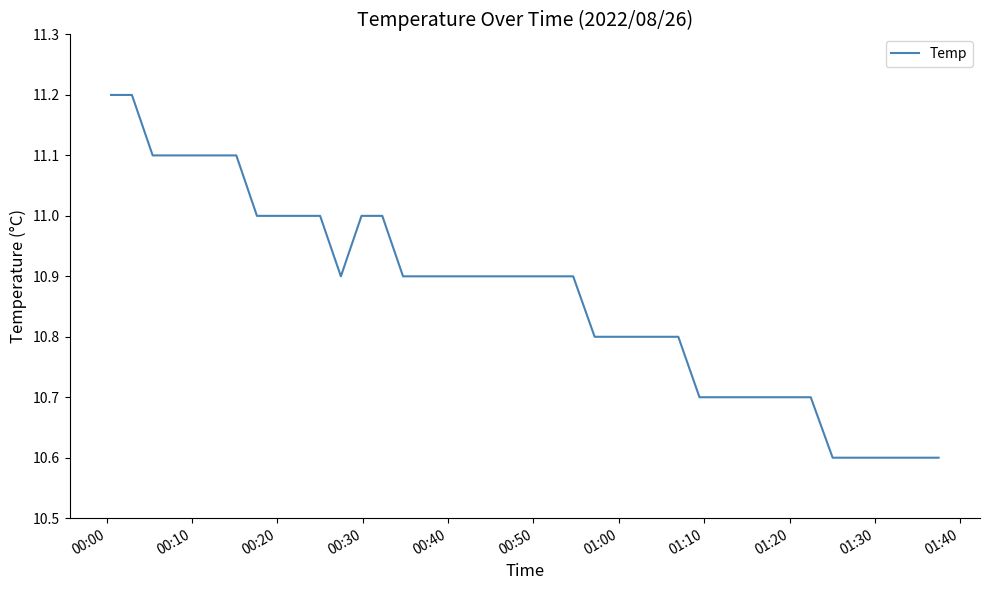

What is the greatest value displayed?

11.2